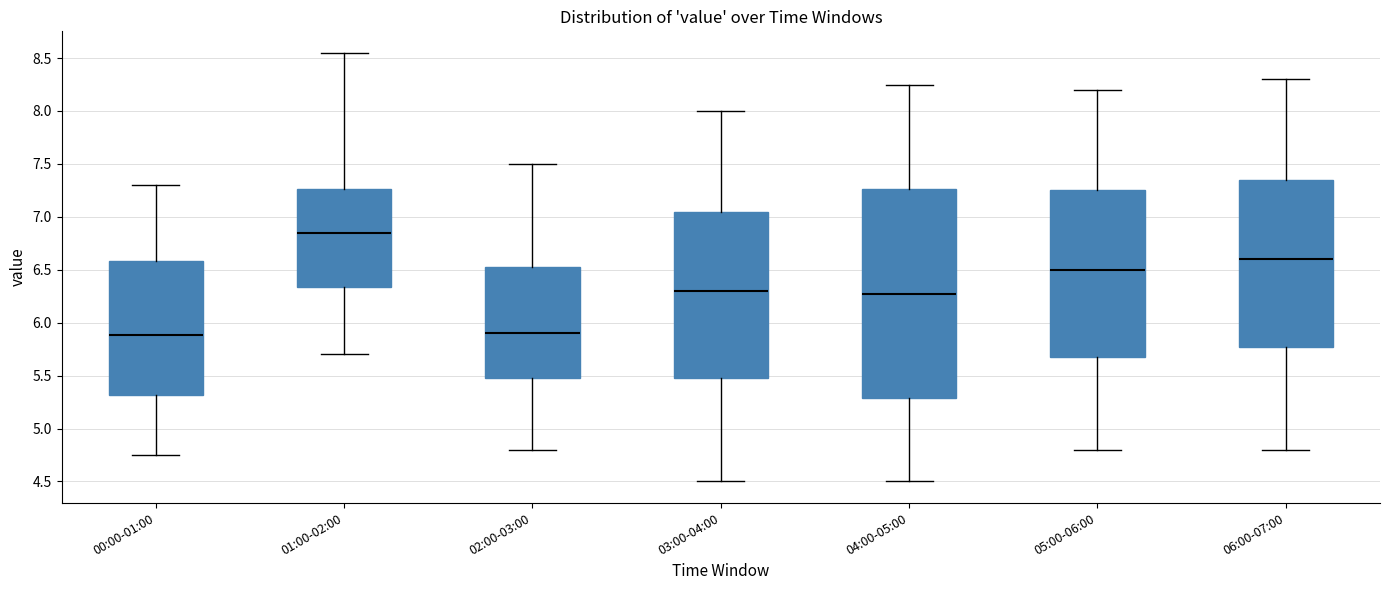

Which box is the tallest, from its lower edge to its upper edge?

04:00-05:00